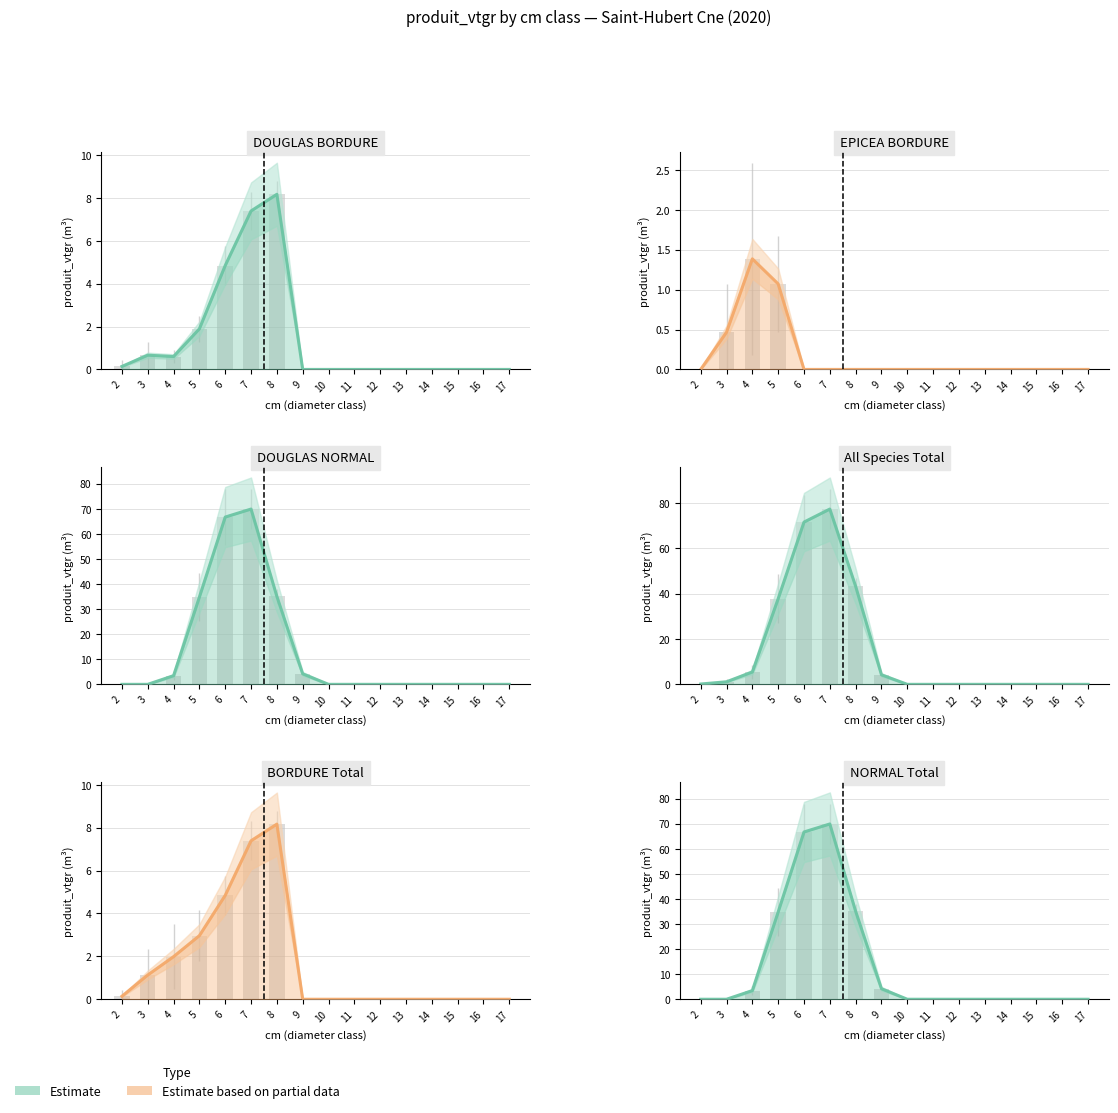

True or false: the data shows 0.0 at 10.

True